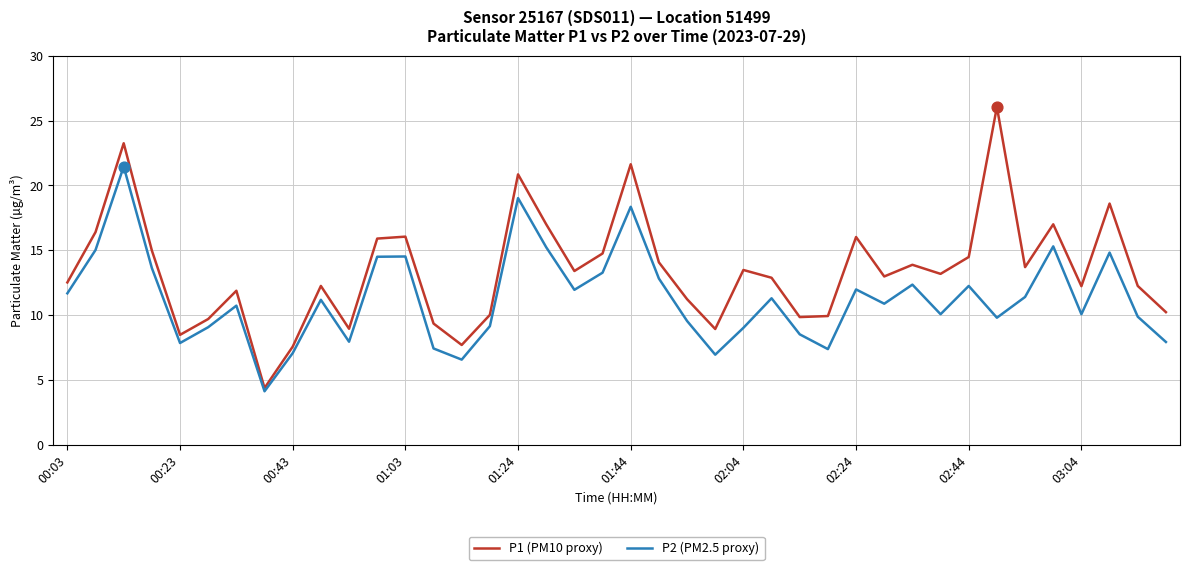

Which series has the widest spread of values?

P1 (PM10 proxy)